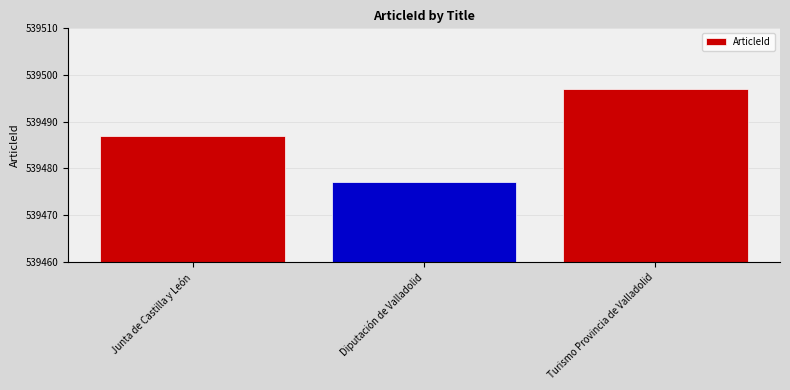

Reading right to left, transcribe all the data shown in this chart.

539497	539477	539487